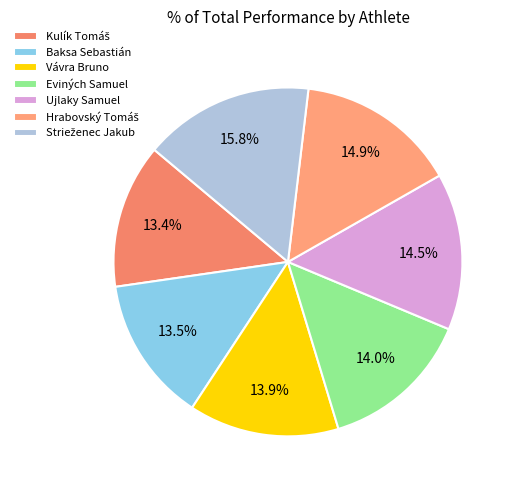

What percentage is the Vávra Bruno slice, to the nearest percent?

14%